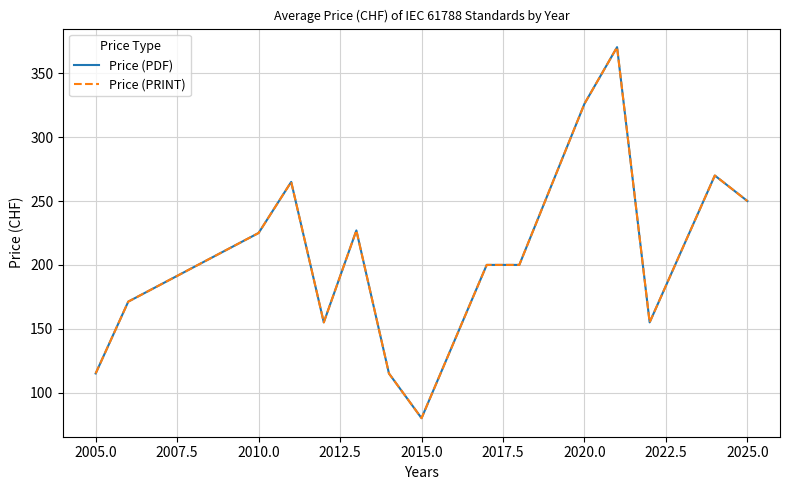

What is the sum of all Price (PRINT) values?

3124.9